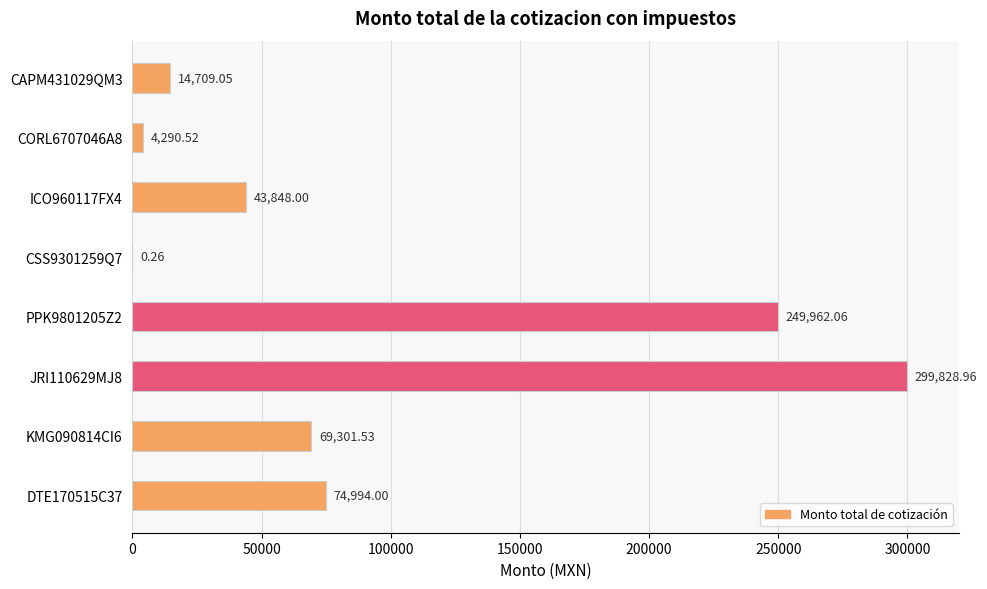

Between CAPM431029QM3 and JRI110629MJ8, which is larger?

JRI110629MJ8